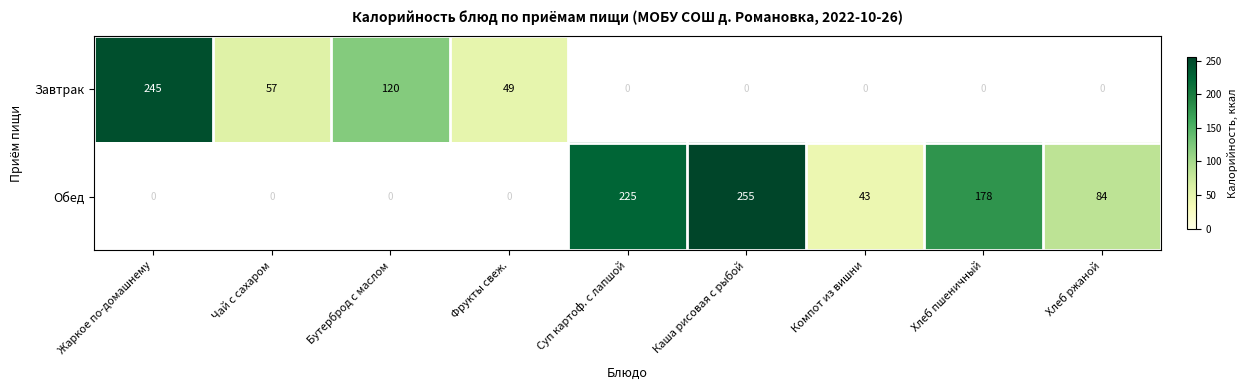

How many categories are shown in the chart?

9